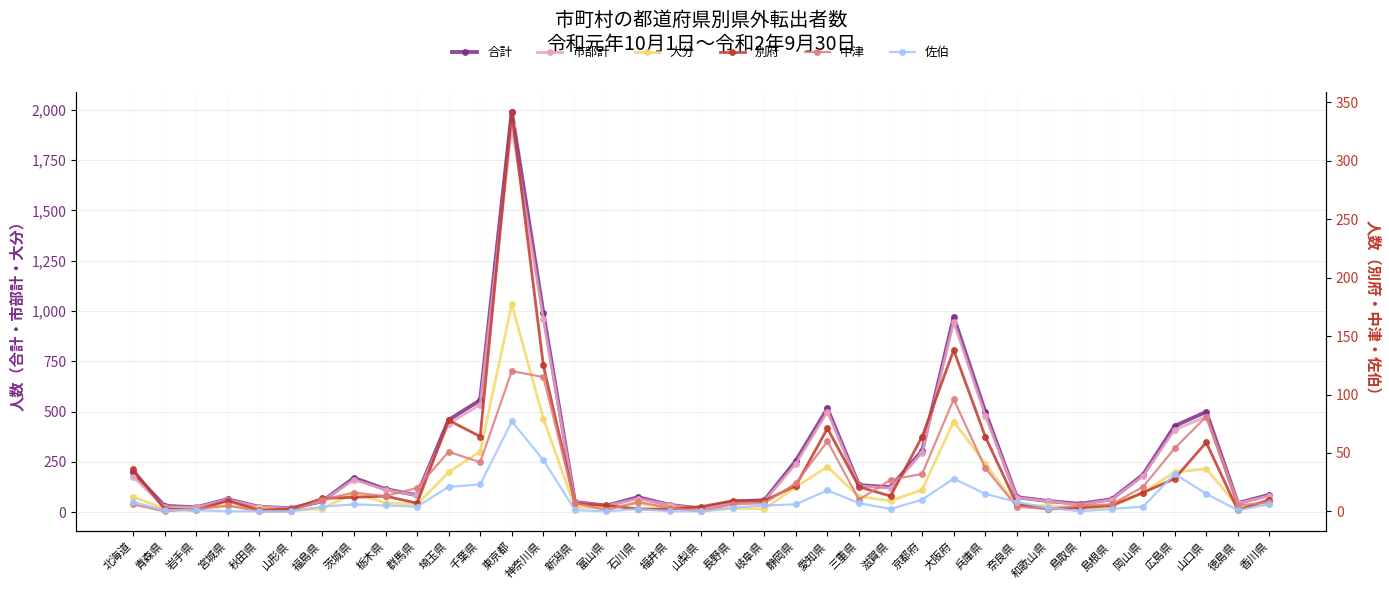

What is the difference between the 別府 values at 福井県 and 北海道?

34